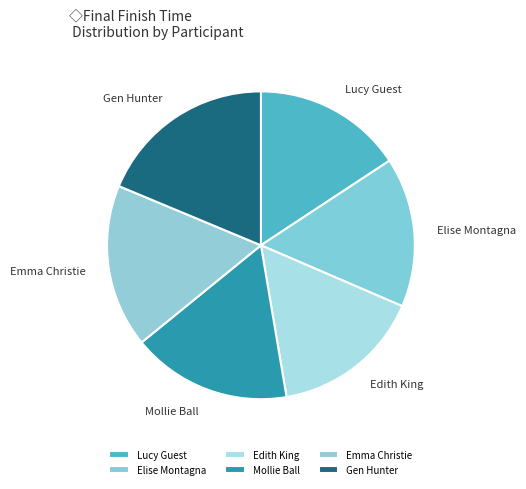

Do Mollie Ball and Elise Montagna together represent more than half of the pie?

No